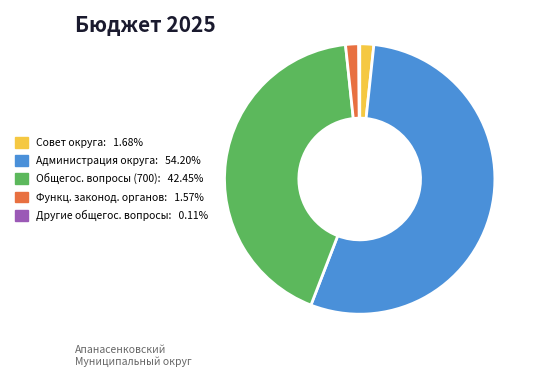

What is the ratio of the value at Администрация округа: 54.20% to the value at Совет округа: 1.68%?

32.3